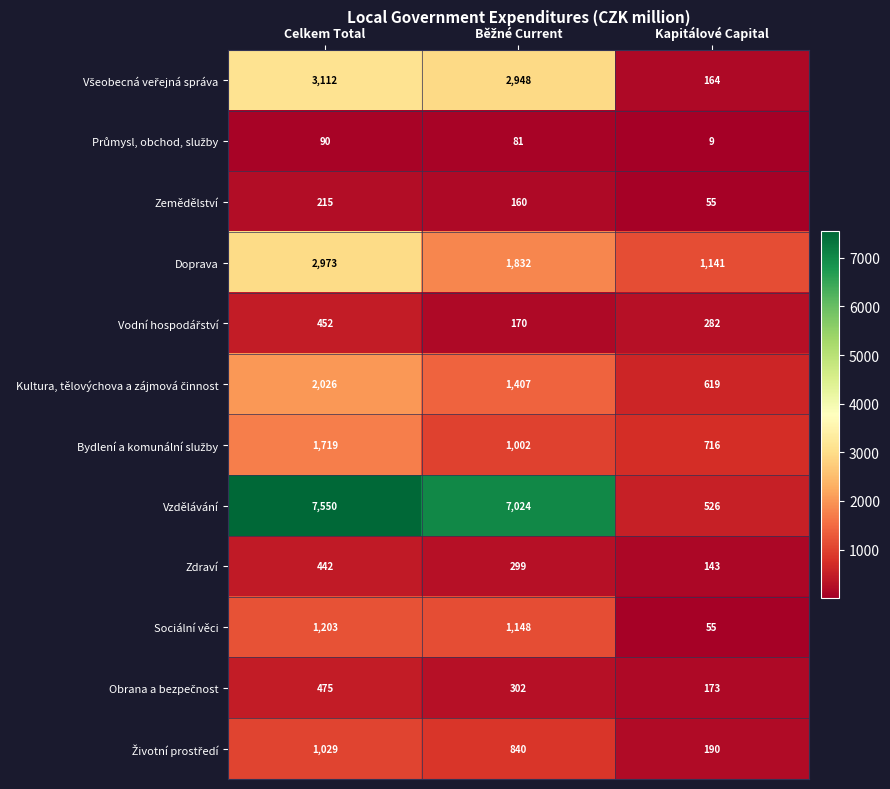

What is the maximum value shown in the chart?

7550